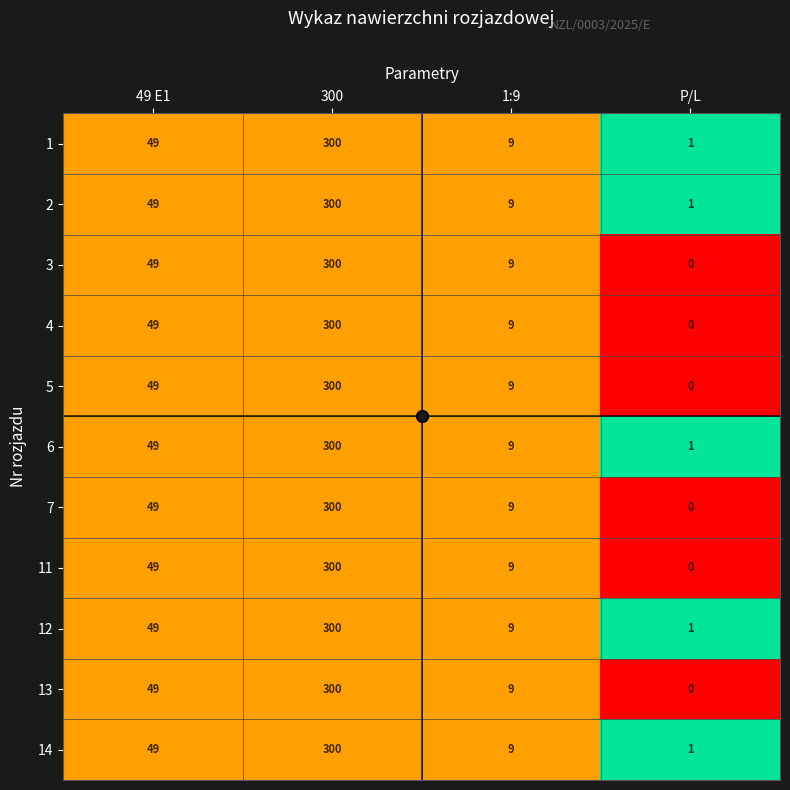

The 12 series shows 463 at 300. True or false?

False